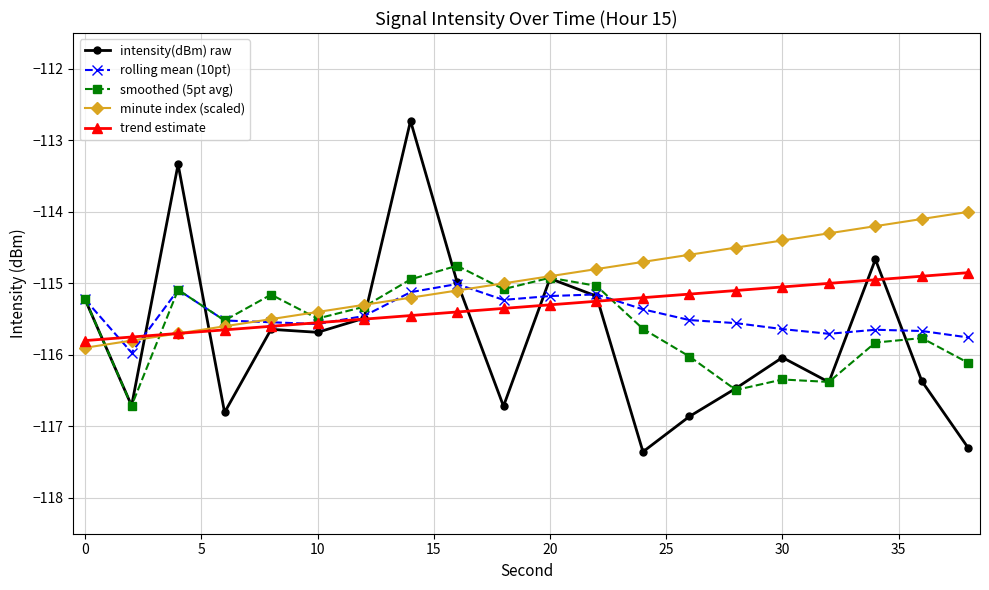

What is the minimum value shown in the chart?

-117.4